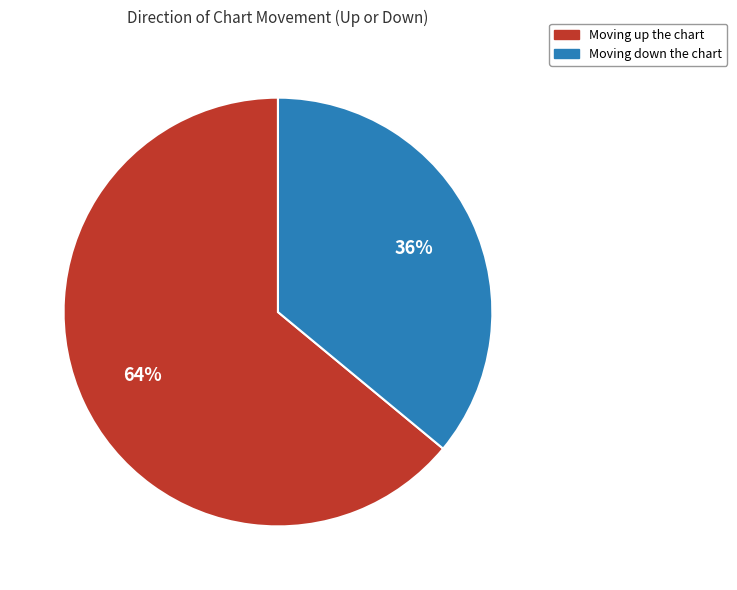

To the nearest percent, what is the difference between the largest and smallest slice percentages?

28%